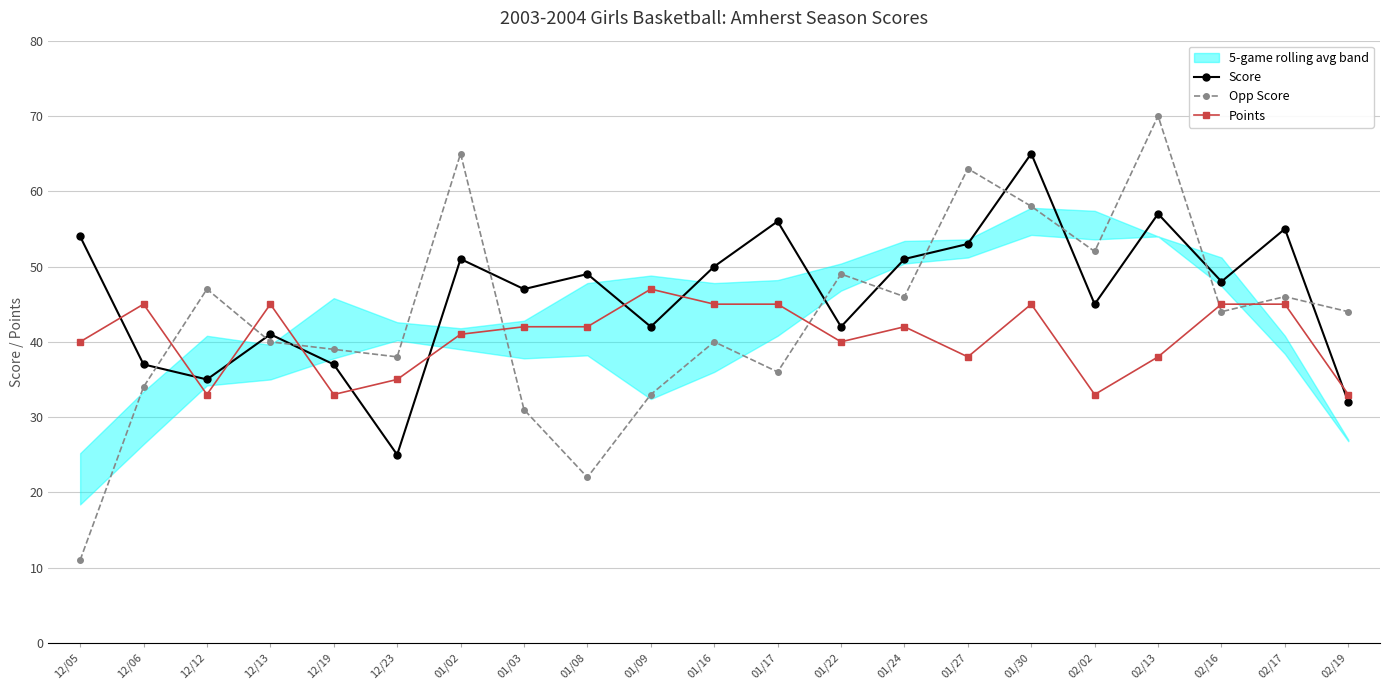

What is the sum of the Points values at 12/12 and 01/24?

75